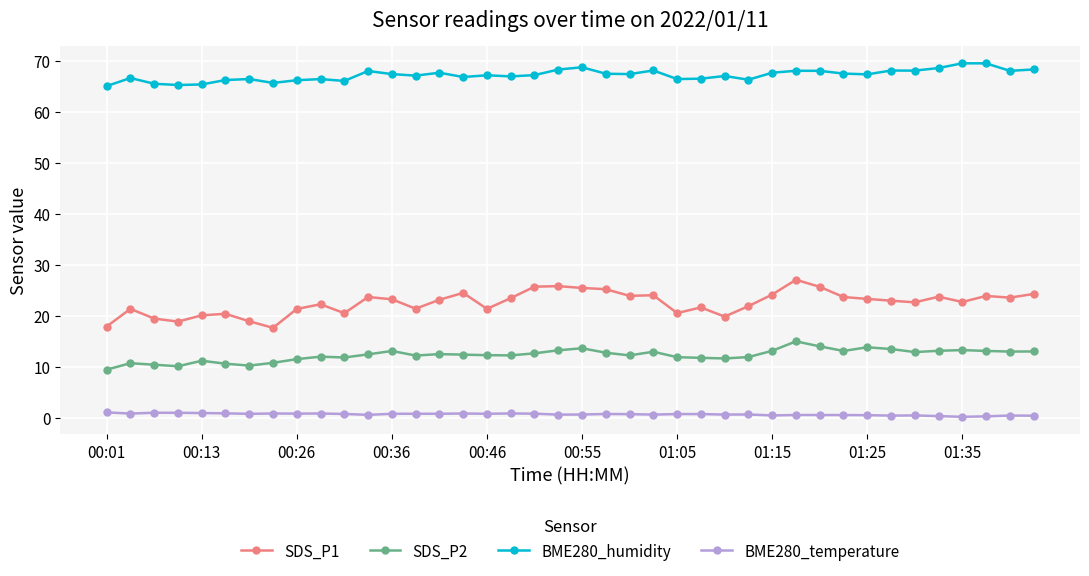

Which series has the largest total across all categories?

BME280_humidity